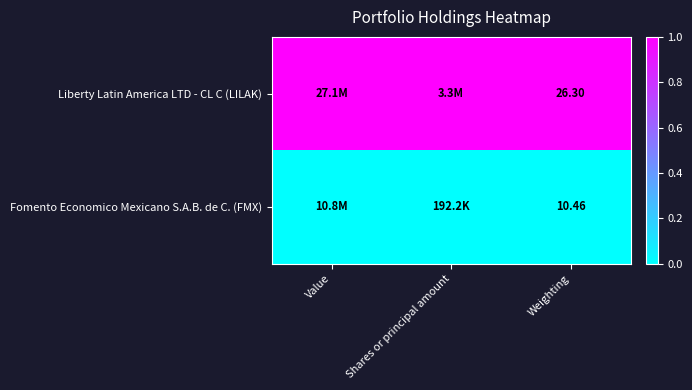

Rank the series at Weighting from highest to lowest value.

Liberty Latin America LTD - CL C (LILAK), Fomento Economico Mexicano S.A.B. de C. (FMX)